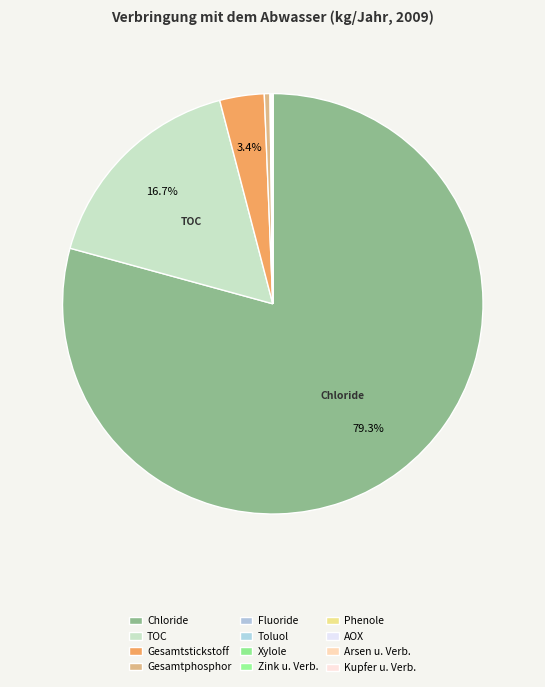

Count the number of slices in the pie.

12